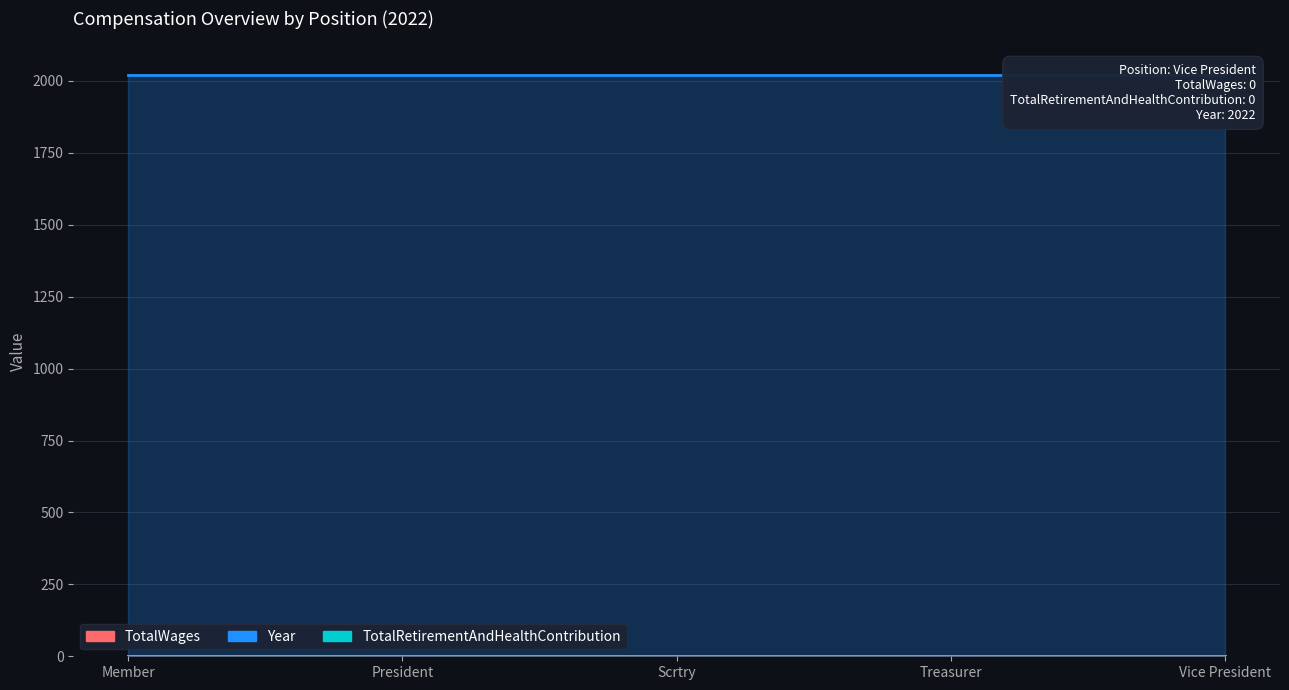

Is it true that TotalWages equals 0 at President?

True